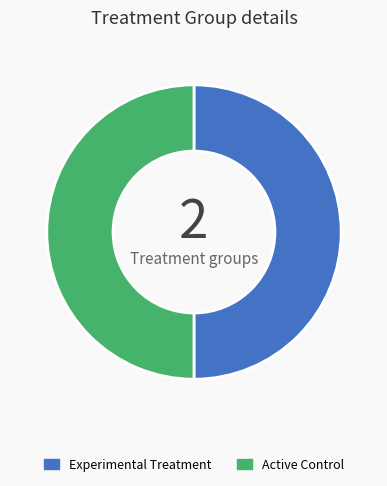

What is the ratio of the value at Experimental Treatment to the value at Active Control?

1.0